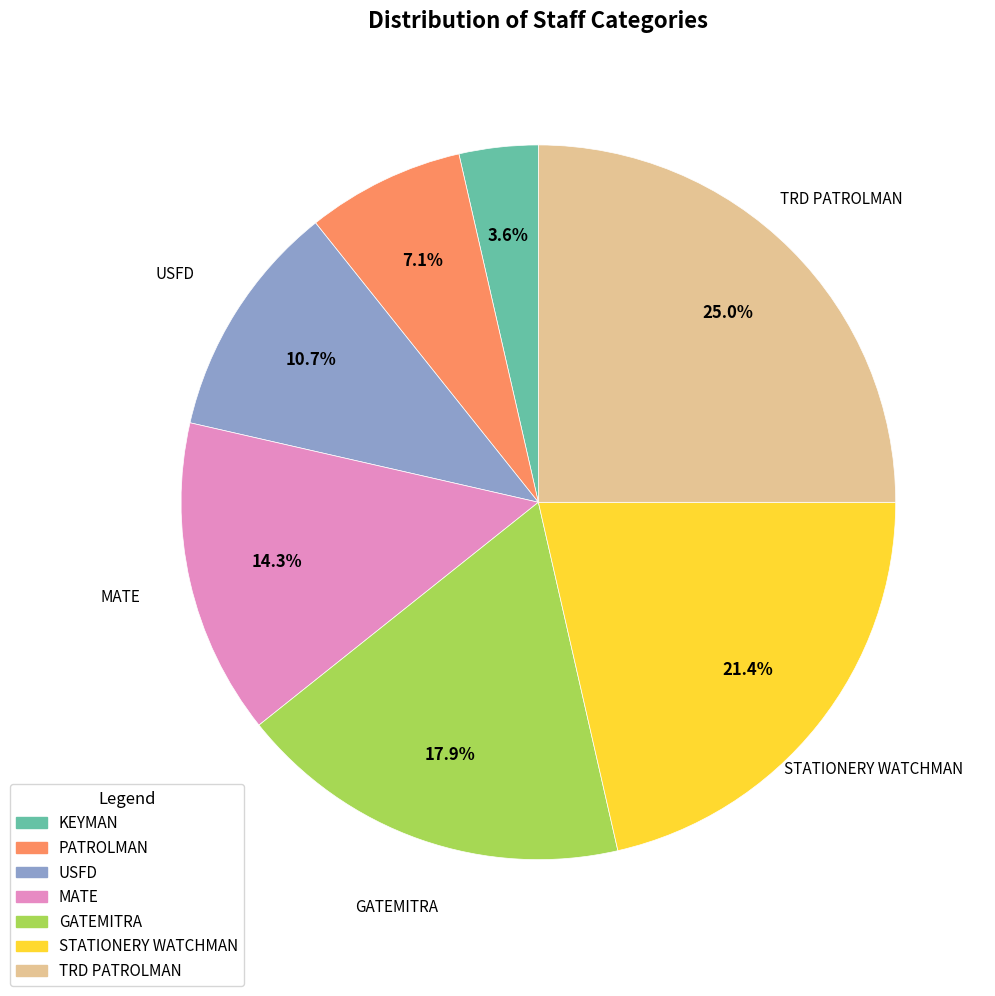

Does STATIONERY WATCHMAN account for over 50% of the chart?

No